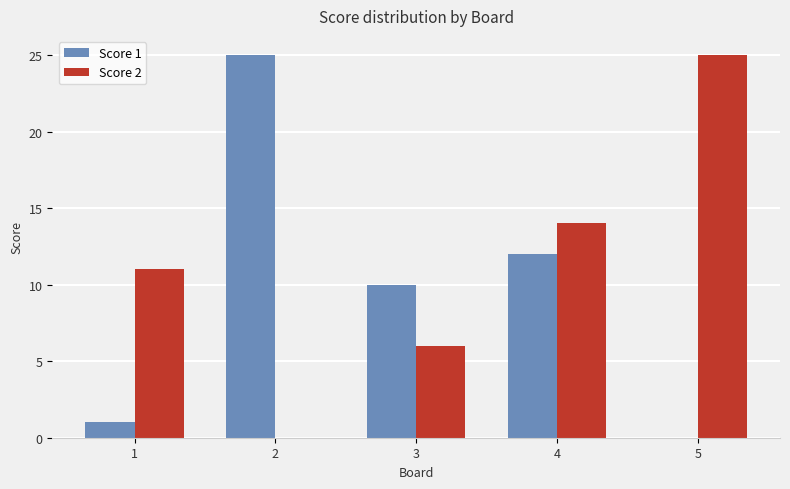

The Score 1 series shows 43 at 2. True or false?

False